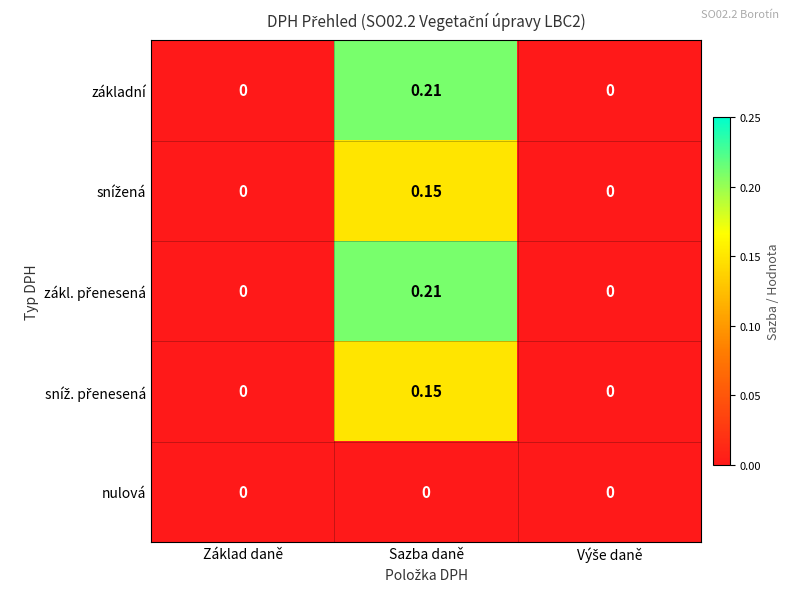

At which category is the sum across all series the highest?

Sazba daně